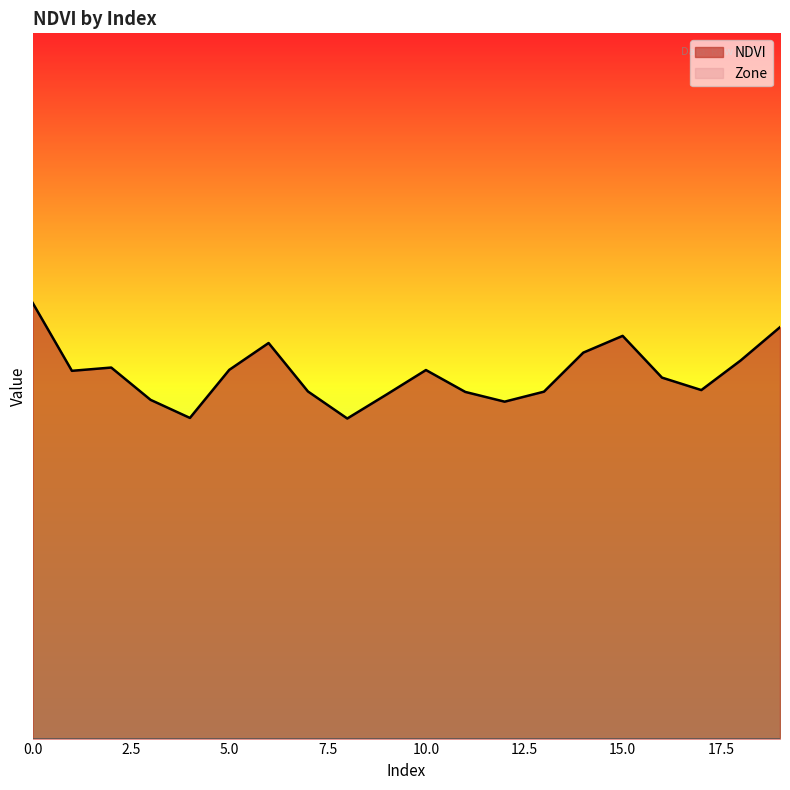

List the labels in order of value, largest first.

0, 19, 15, 6, 14, 18, 2, 5, 10, 1, 16, 17, 7, 13, 11, 9, 3, 12, 4, 8